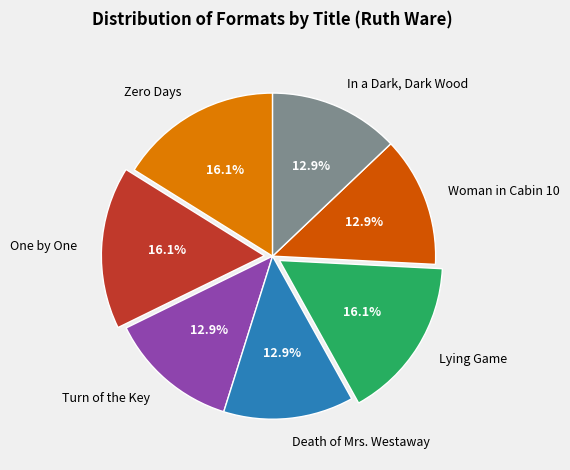

Does Lying Game account for over 50% of the chart?

No